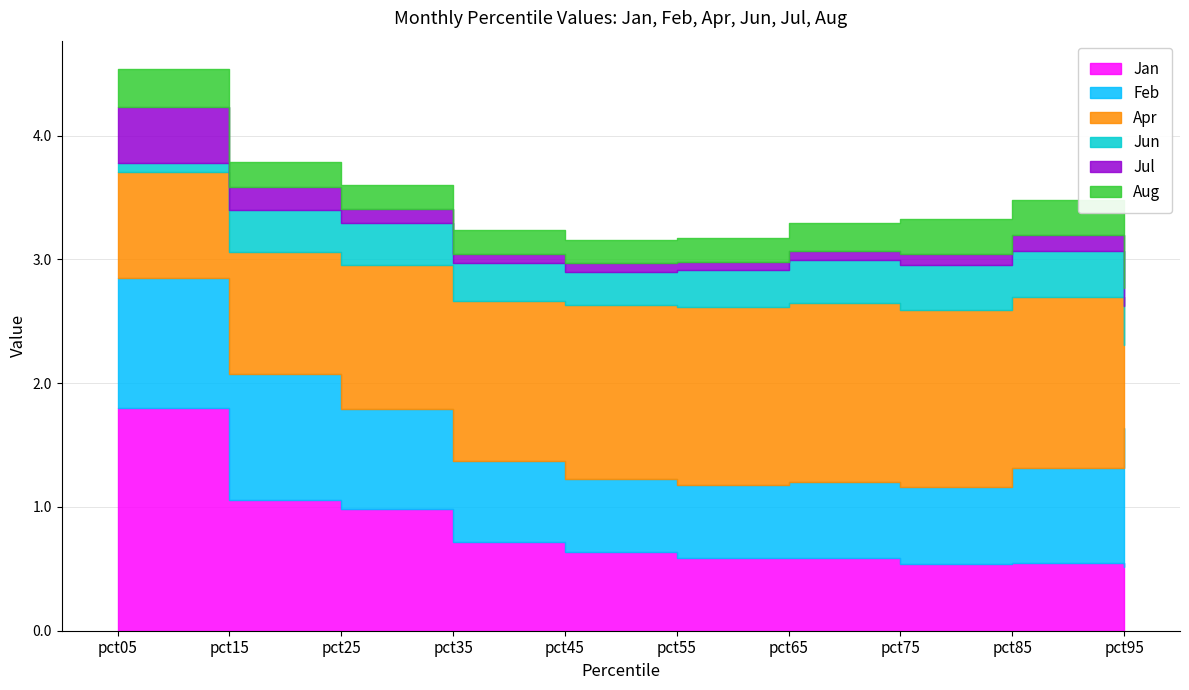

What is the total value across all series at pct25?

3.6